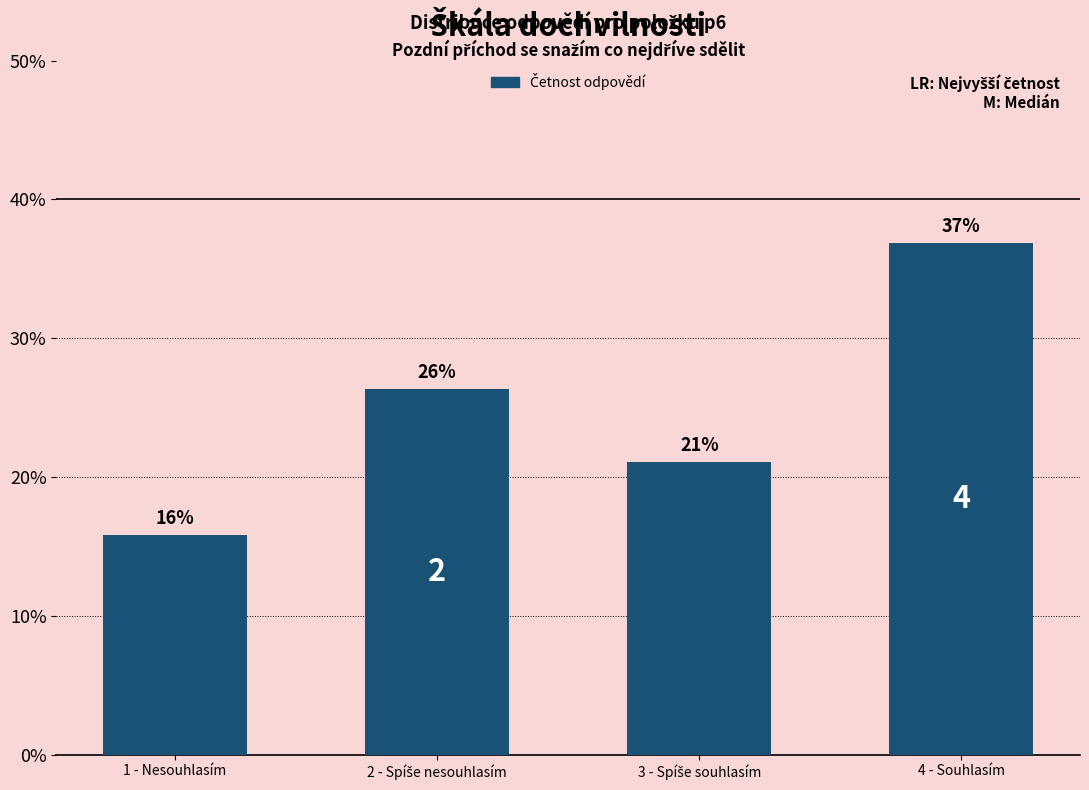

What is the label of the 4th bar from the left?

4 - Souhlasím